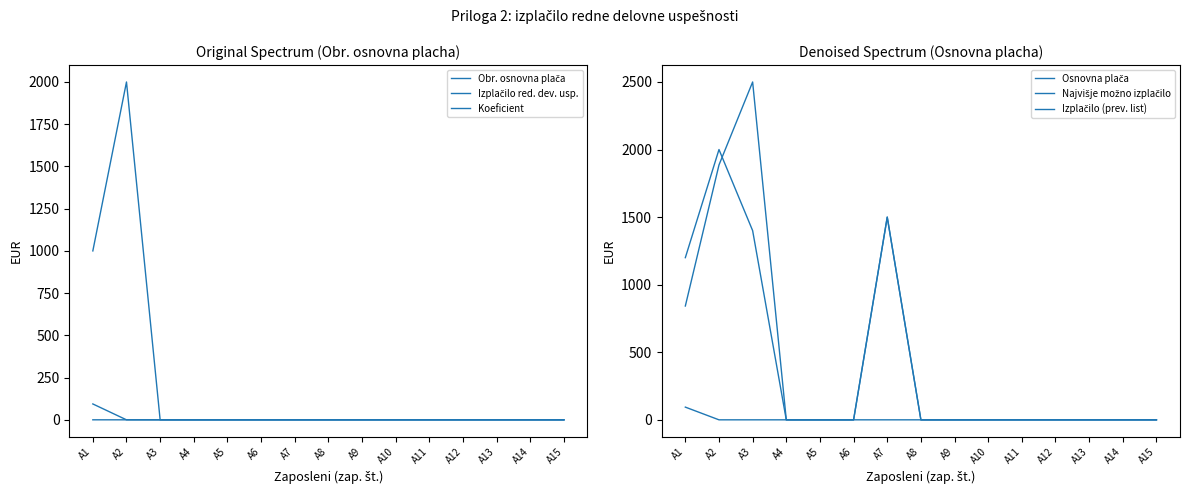

What are all the series names shown in the legend?

Obr. osnovna plača, Izplačilo red. dev. usp., Koeficient, Osnovna plača, Najvišje možno izplačilo, Izplačilo (prev. list)